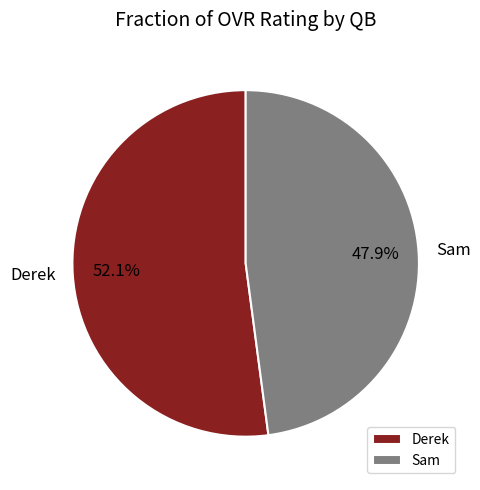

True or false: Derek accounts for 64% of the total.

False